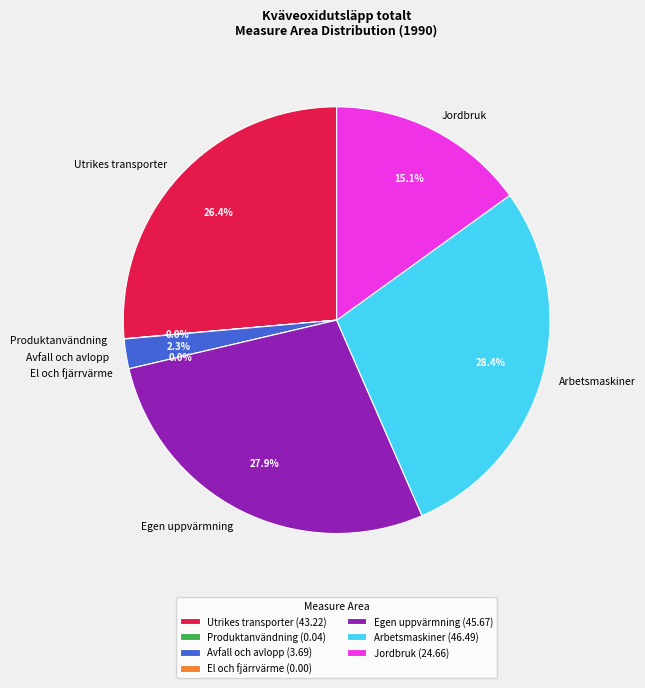

Which category has the smallest portion of the pie?

El och fjärrvärme